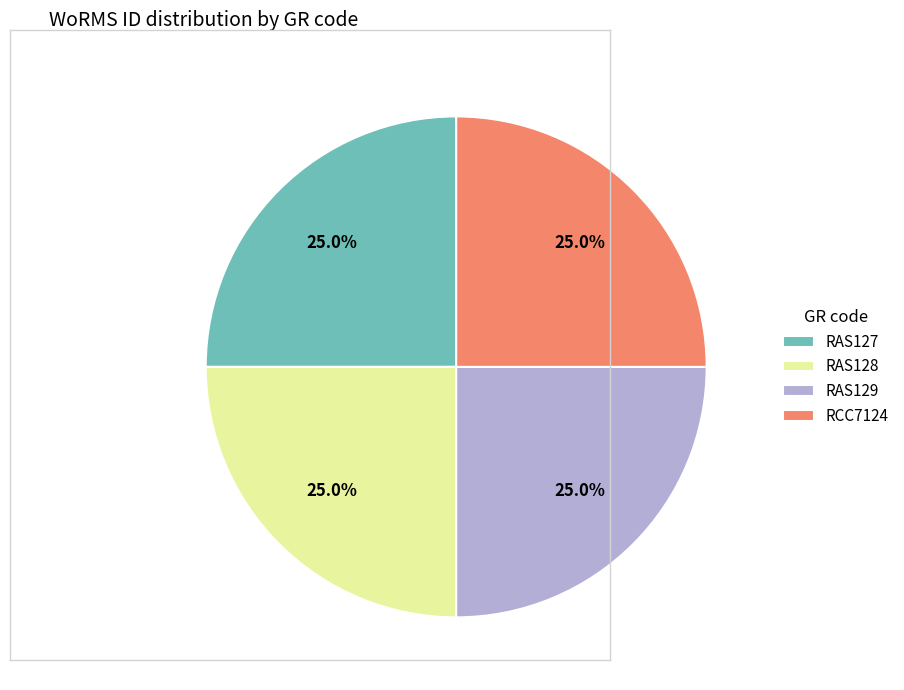

Approximately how many times larger is the value at RAS127 compared to RAS129?

1.0